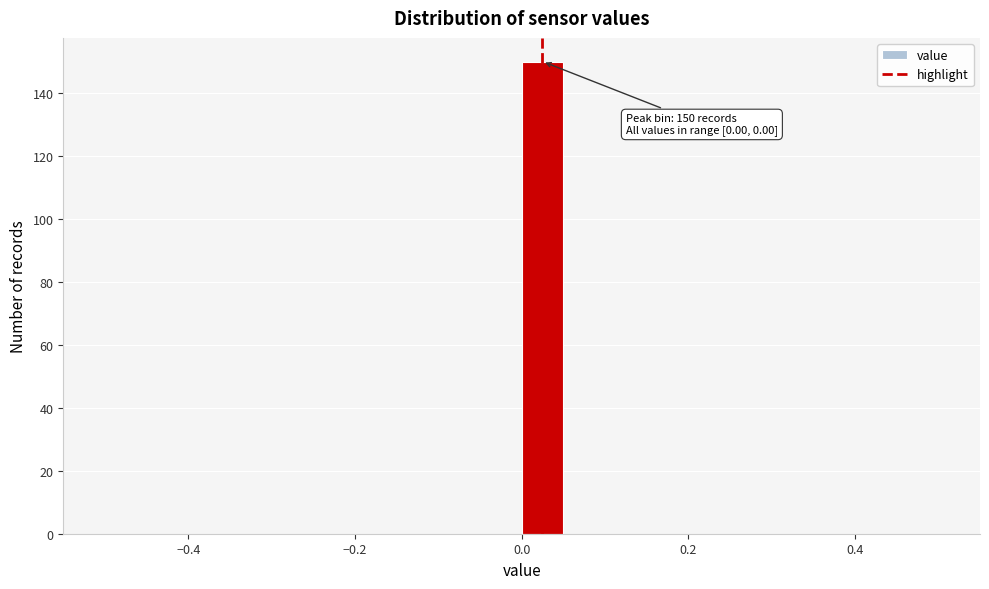

Around what value on the x-axis is the tallest bar? Give the approximate position of its centre, as read against the axis.

0.02